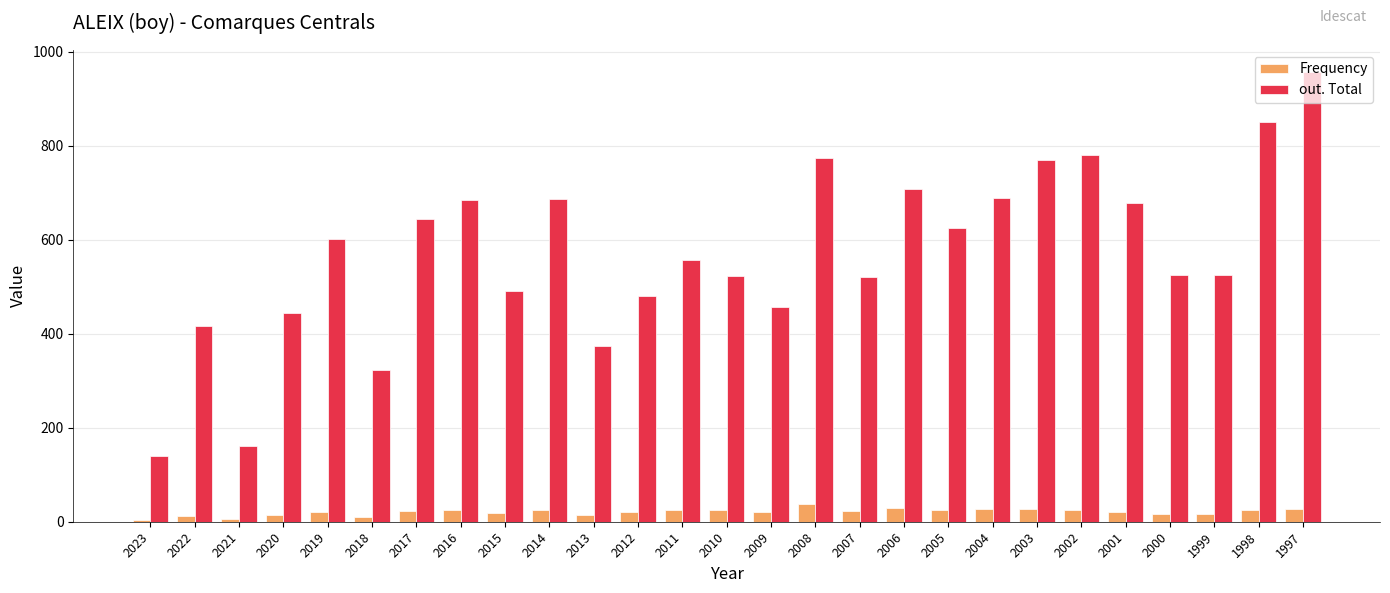

True or false: out. Total has a value of 632 at 2022.

False